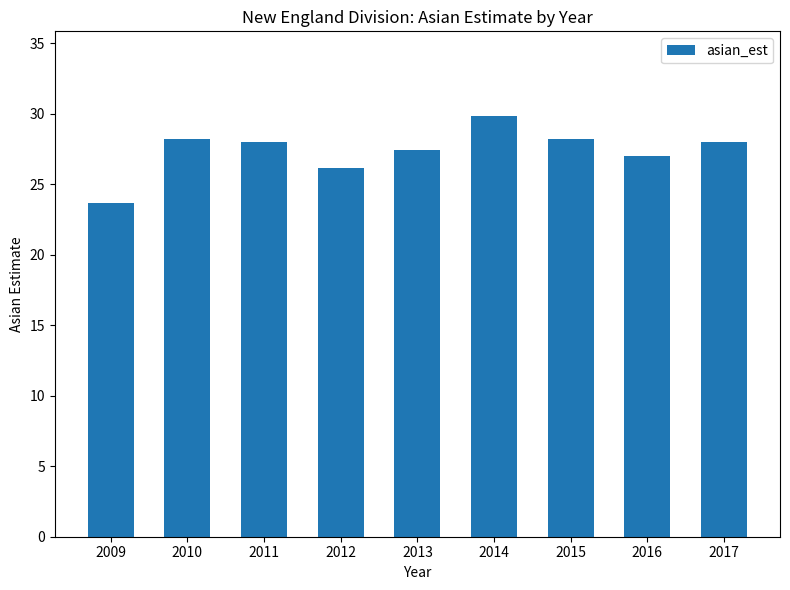

How many series are shown in this chart?

1